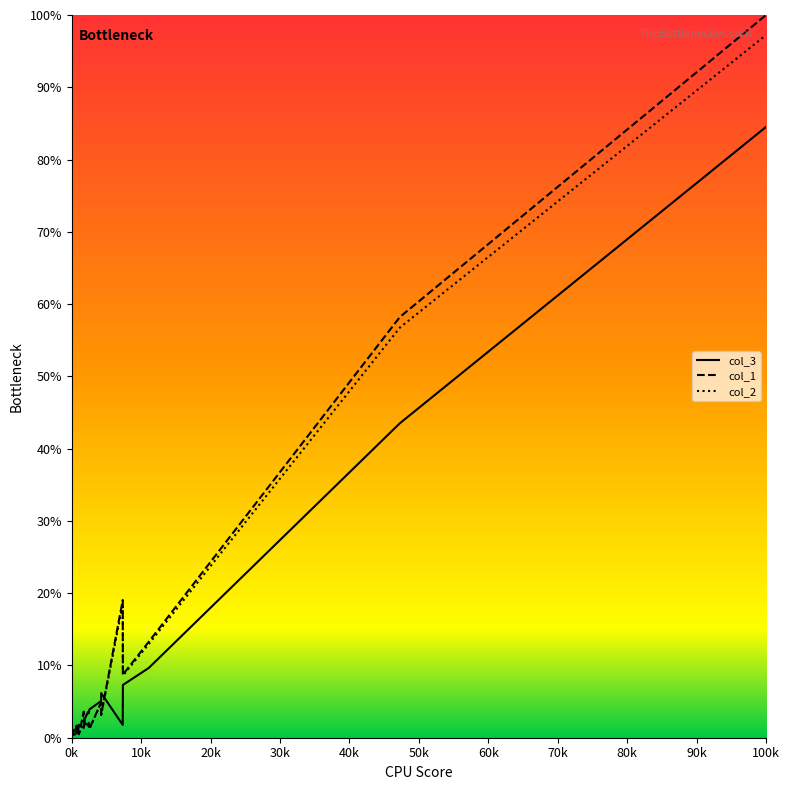

What is the greatest value displayed?

100.0